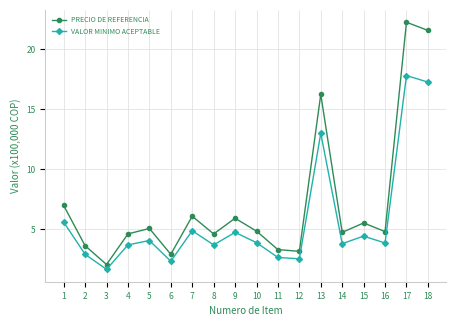

How many lines are shown in the chart?

2